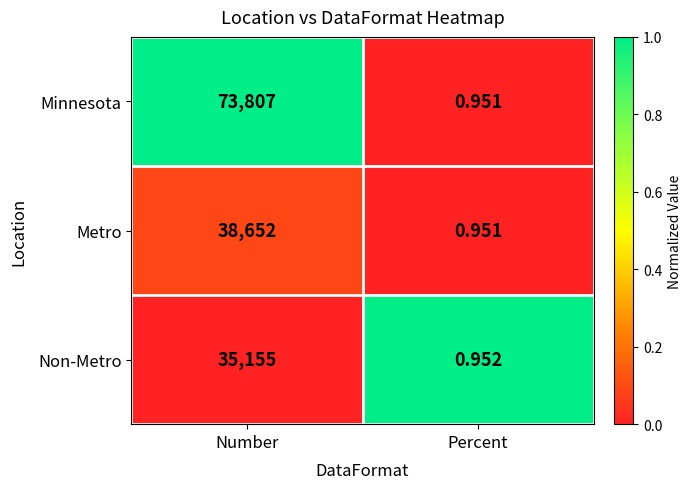

How many categories are shown in the chart?

2